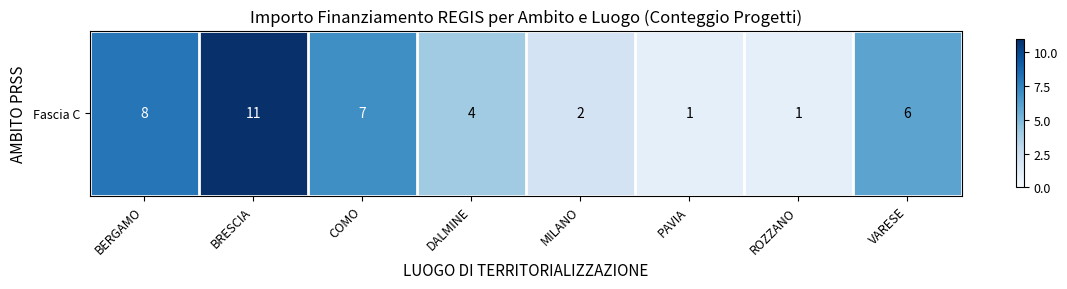

Rank the categories by value from lowest to highest.

PAVIA, ROZZANO, MILANO, DALMINE, VARESE, COMO, BERGAMO, BRESCIA